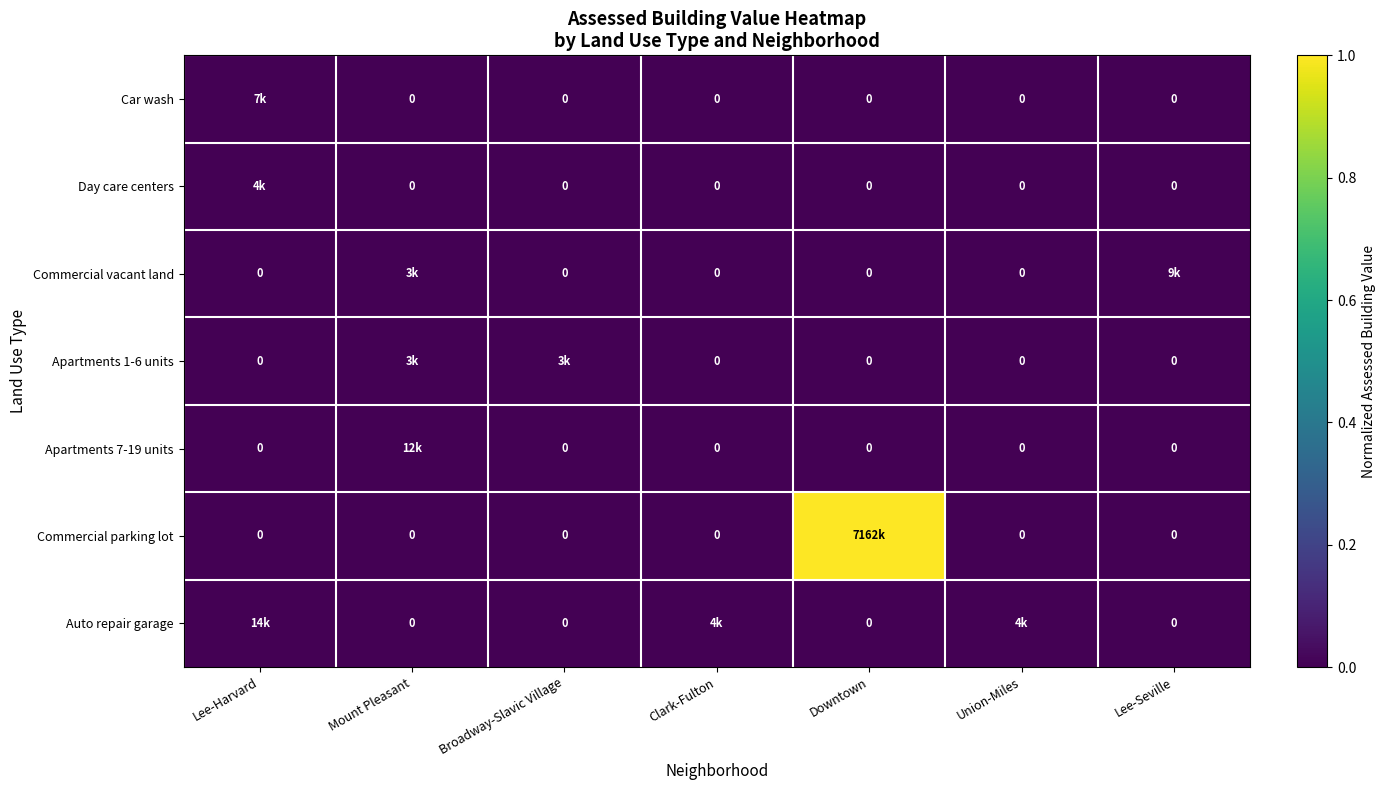

Between Lee-Seville and Clark-Fulton, which is larger?

Lee-Seville